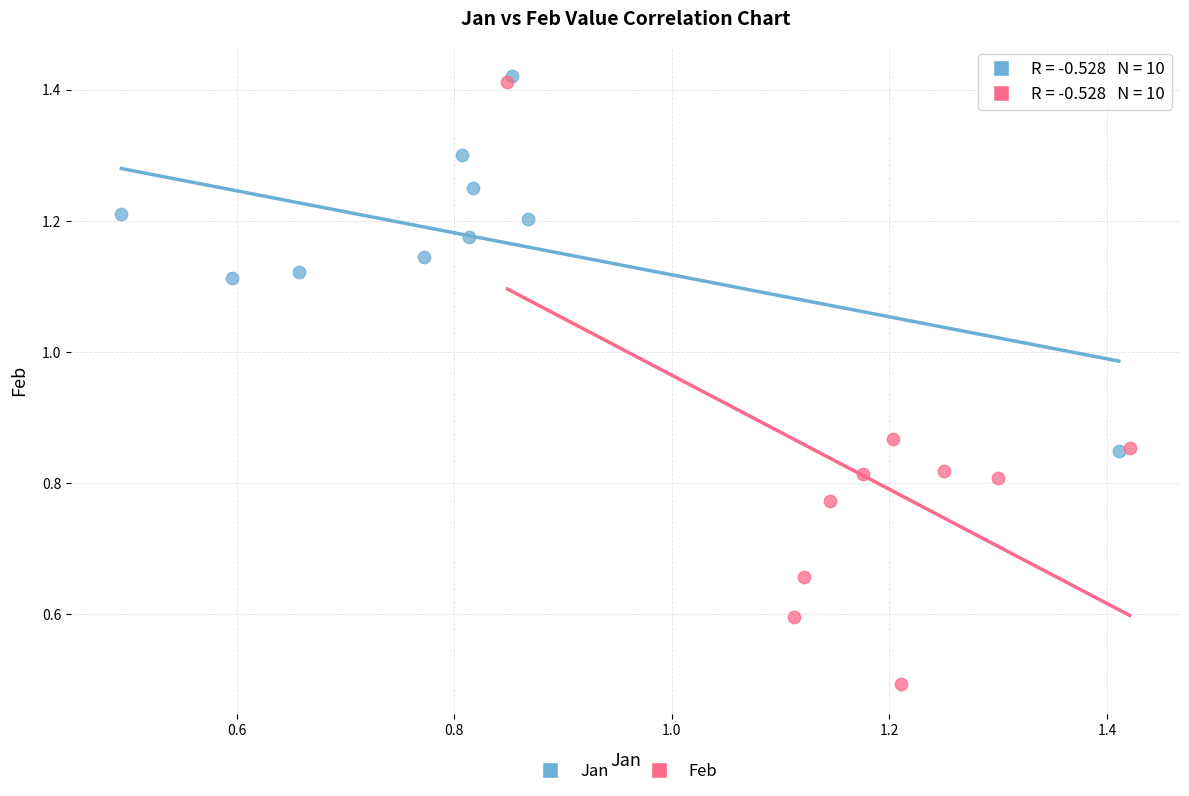

Which series has the largest Y range (max minus min)?

Feb